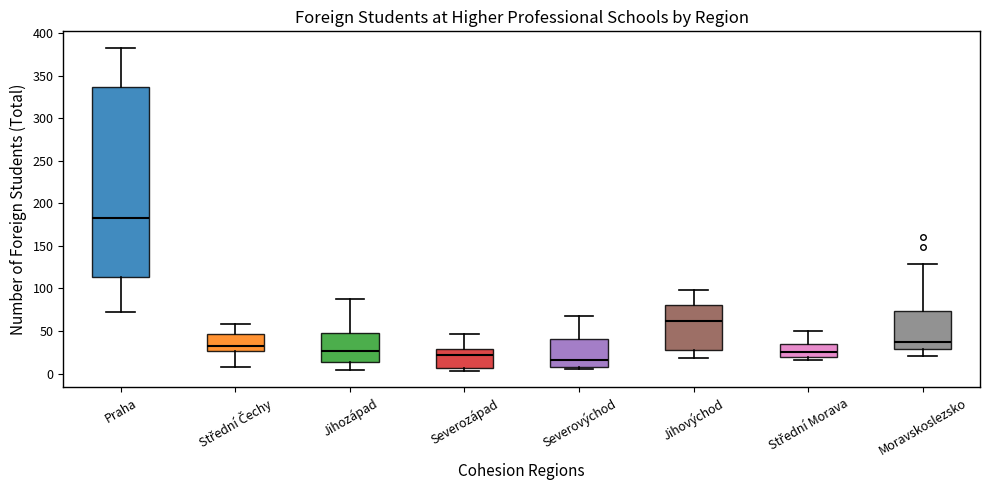

Reading left to right, read every box against the y-axis: the position of its median line, the range the box covers, and the ends of its whiskers. The values are not printed on the chart, so give them approximately, as read against the axis.

Praha: median 185, box 115 to 335, whiskers 70 to 385
Střední Čechy: median 30, box 25 to 45, whiskers 10 to 60
Jihozápad: median 25, box 15 to 50, whiskers 5 to 90
Severozápad: median 20, box 5 to 30, whiskers 5 (just below the box's lower edge) to 45
Severovýchod: median 15, box 10 to 40, whiskers 5 to 65
Jihovýchod: median 60, box 30 to 80, whiskers 20 to 100
Střední Morava: median 25, box 20 to 35, whiskers 15 to 50
Moravskoslezsko: median 35, box 30 to 75, whiskers 20 to 130